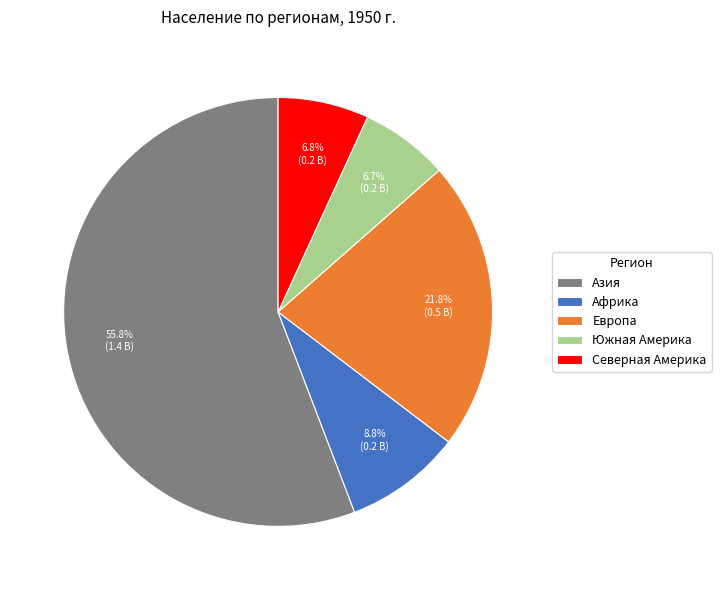

To the nearest percent, what is the difference between the largest and smallest slice percentages?

49%